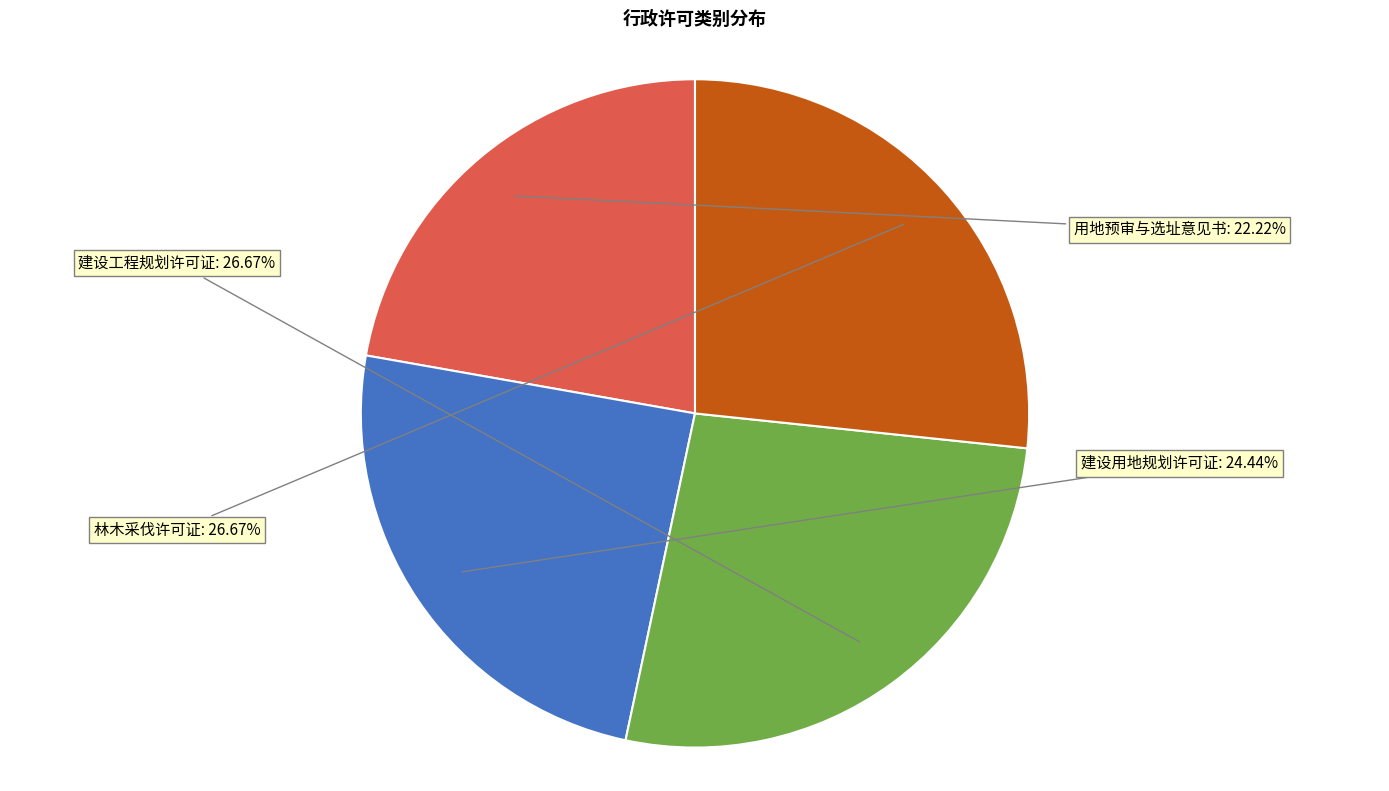

To the nearest percent, what is the combined percentage of 林木采伐许可证 and 建设用地规划许可证?

51%